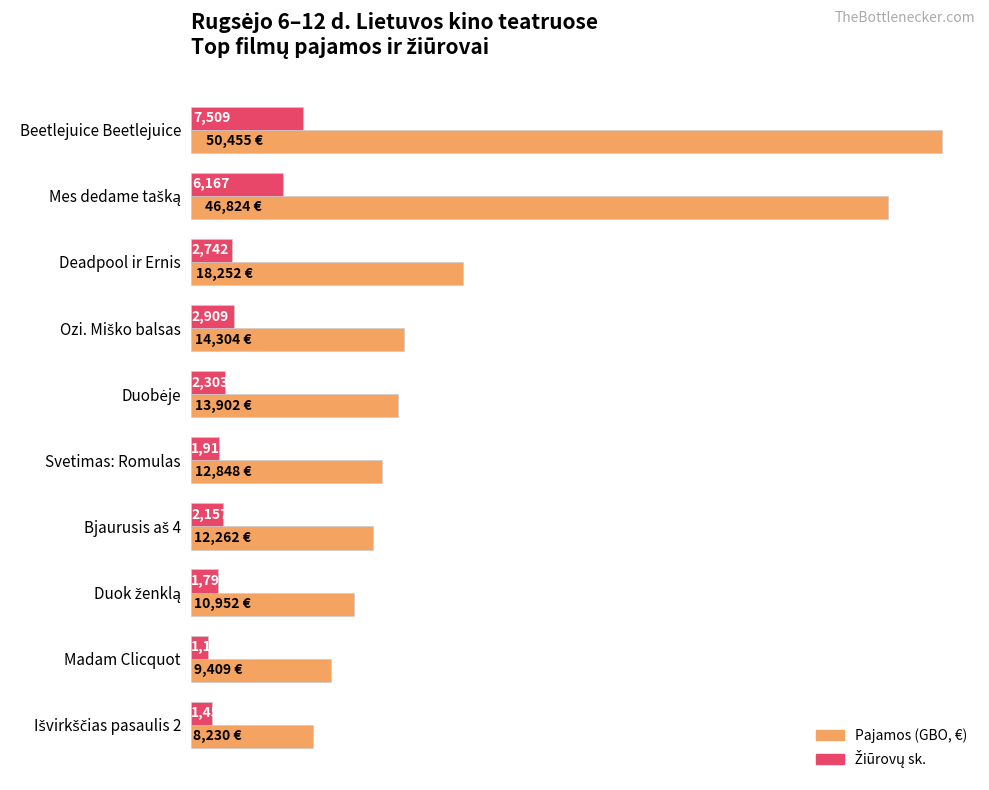

Which label corresponds to the largest value in the chart?

Beetlejuice Beetlejuice